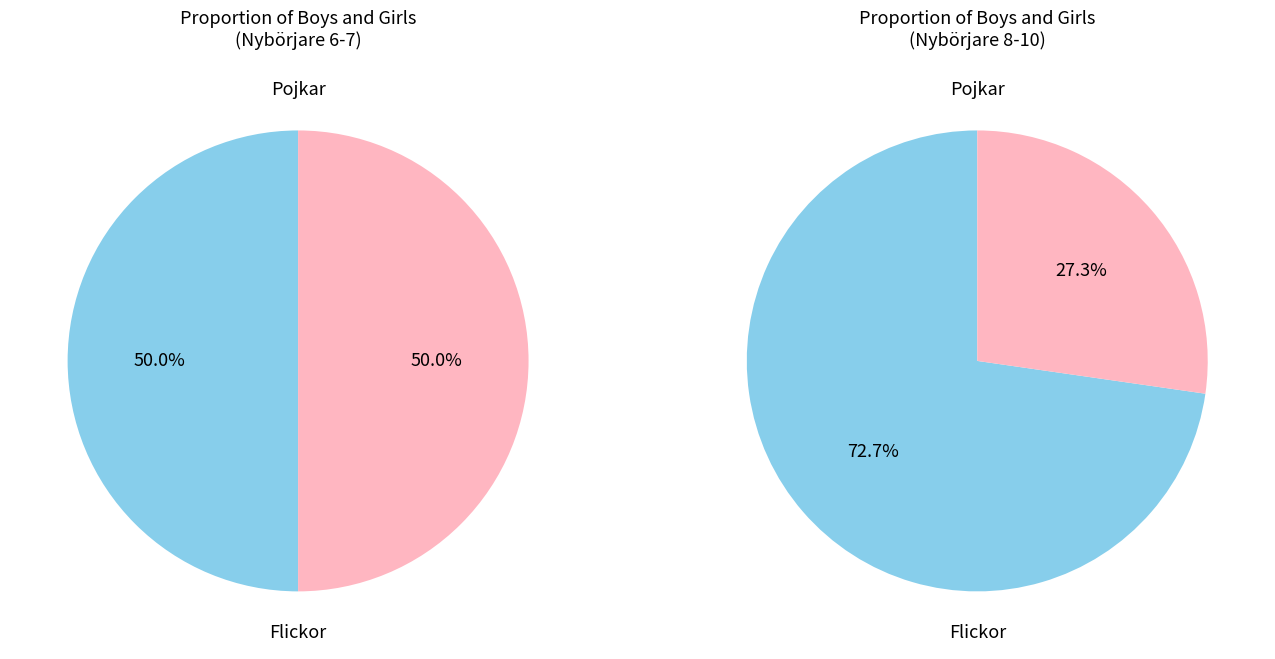

What is the change in value from Flickor Nybörjare 6-7 to Flickor Nybörjare 8-10?

-3